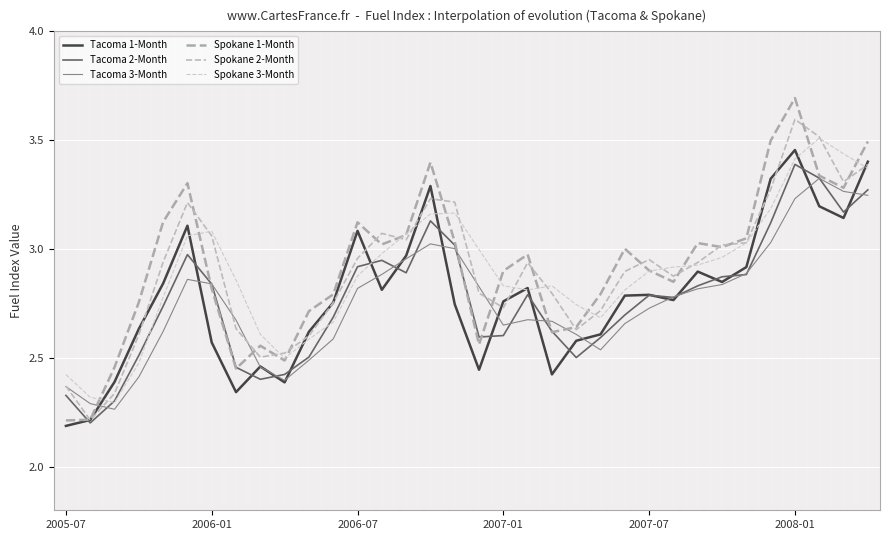

How many lines are shown in the chart?

6